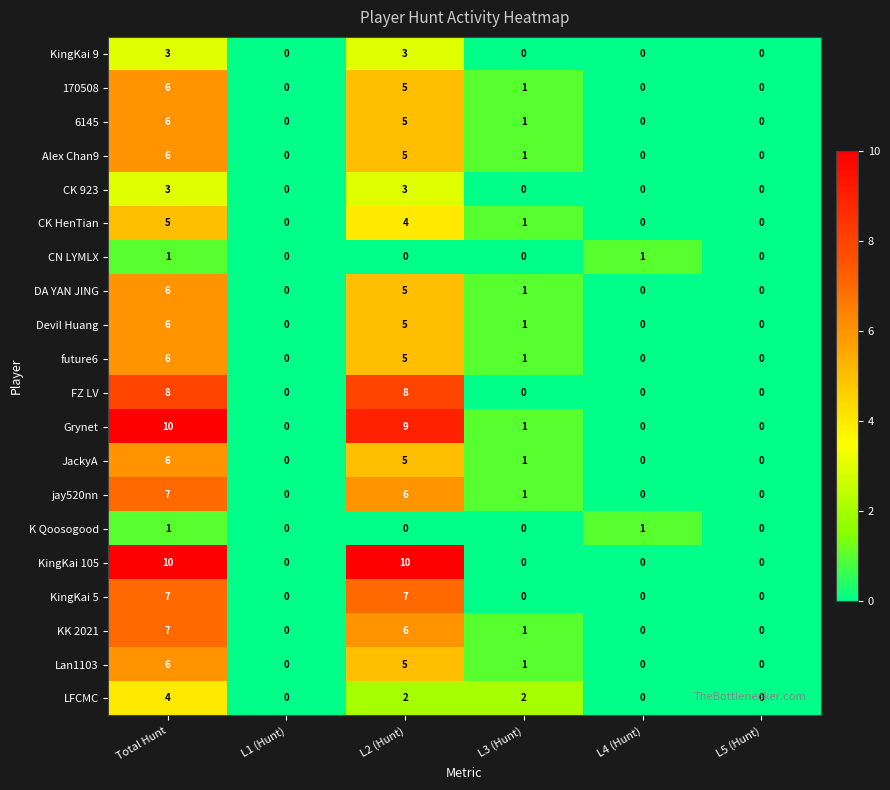

What is the sum of all 6145 values?

12